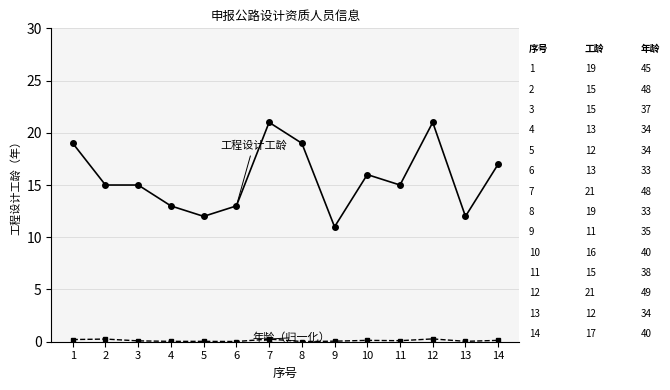

What is the greatest value displayed?

21.0